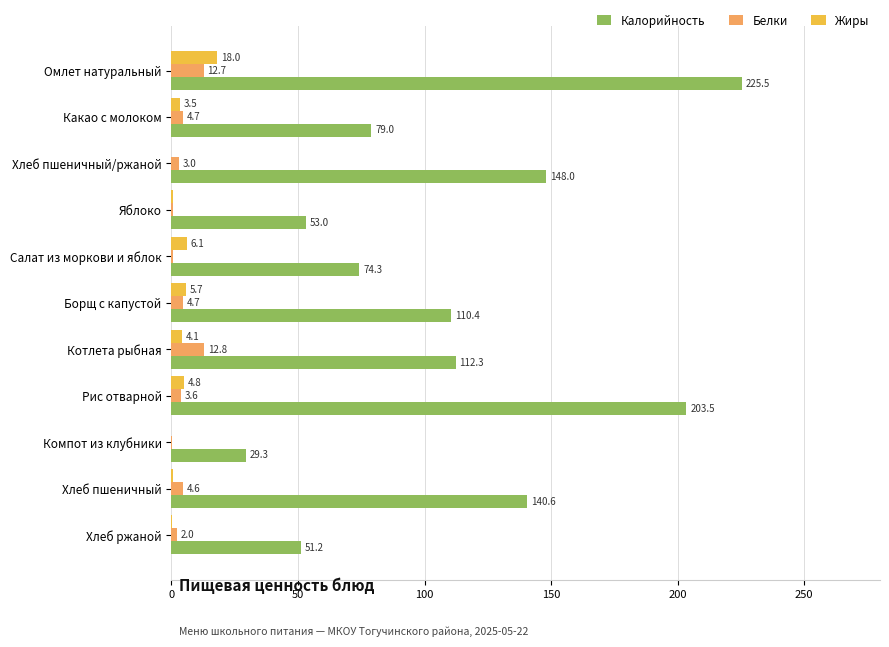

Count the number of data series in this chart.

3